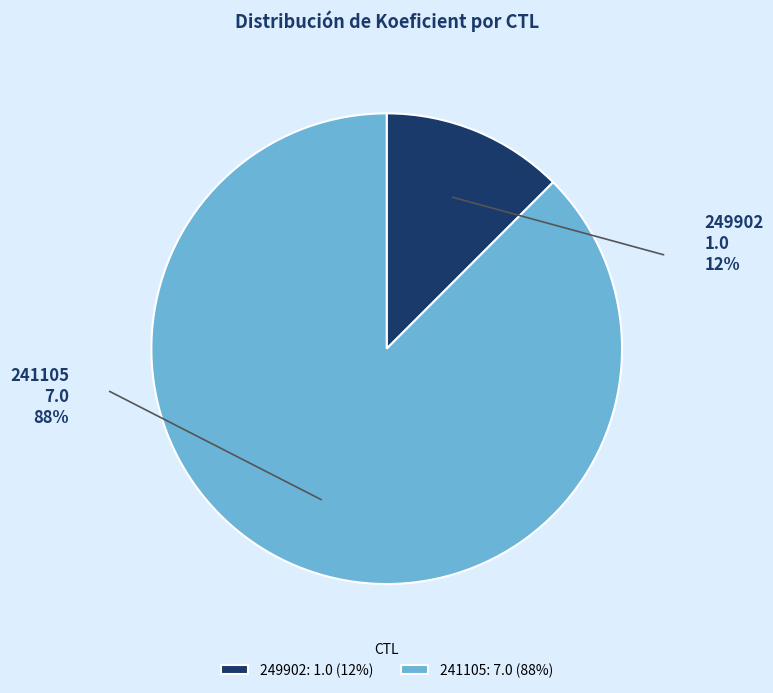

What percentage is the 249902 slice, to the nearest percent?

12%